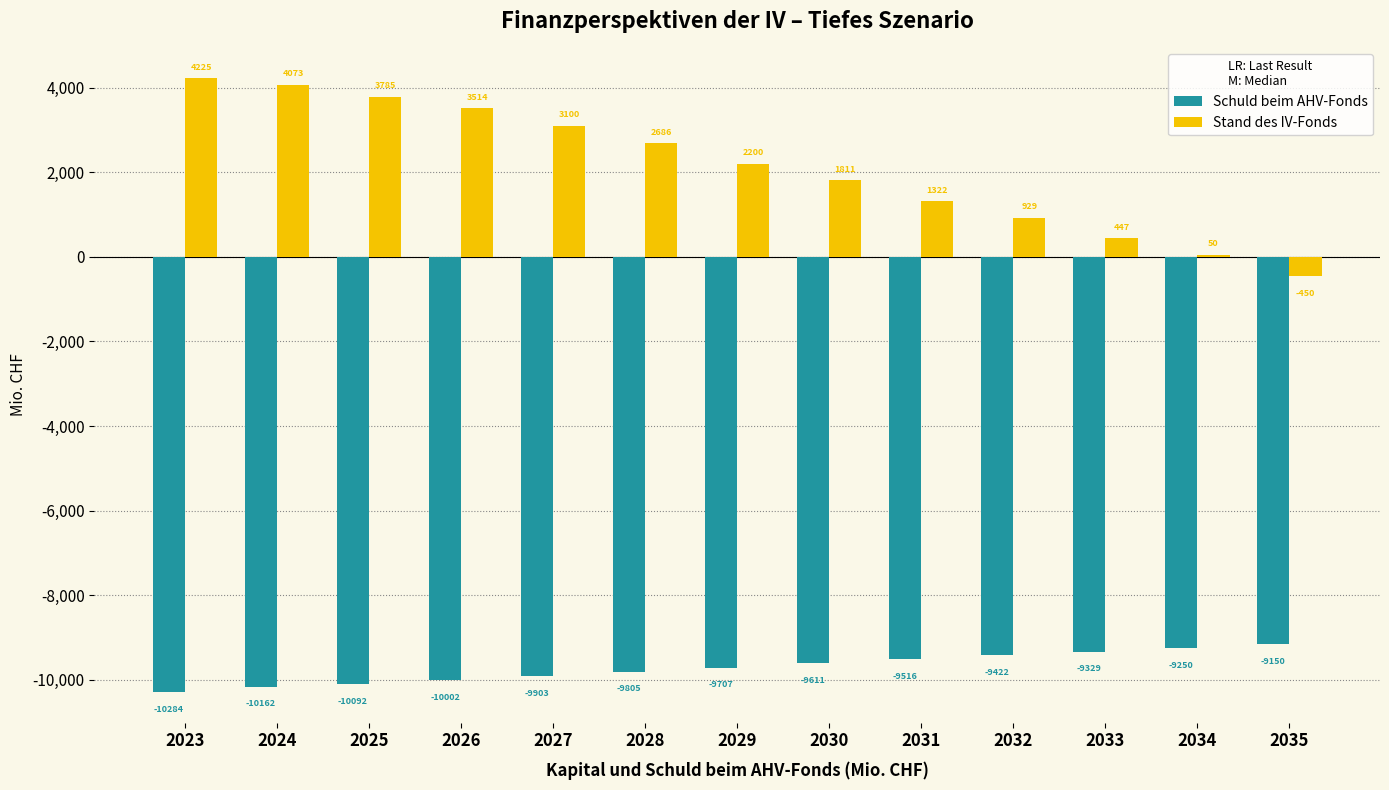

What is the difference between the Stand des IV-Fonds values at 2031 and 2035?

1772